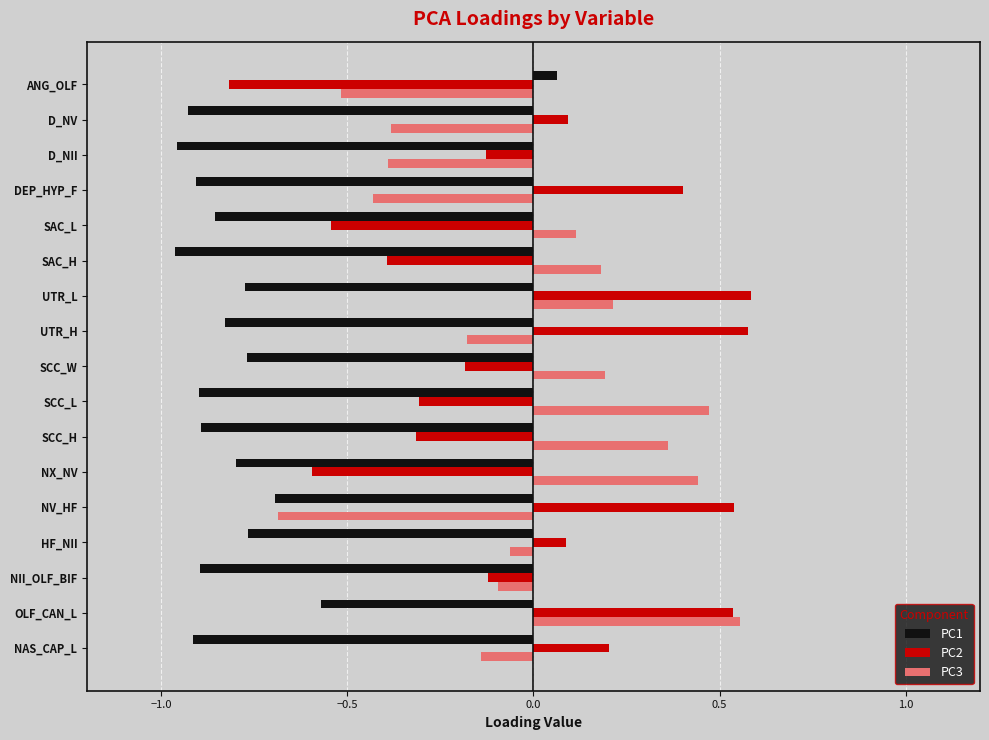

List the series in order of their peak value, lowest first.

PC1, PC3, PC2